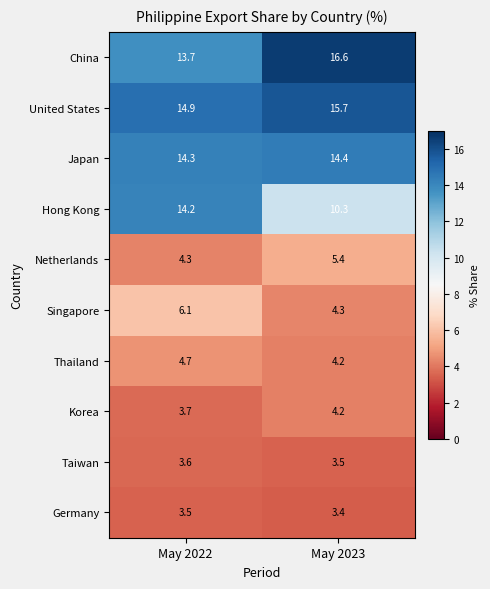

What is the approximate value of Thailand at May 2022?

4.7